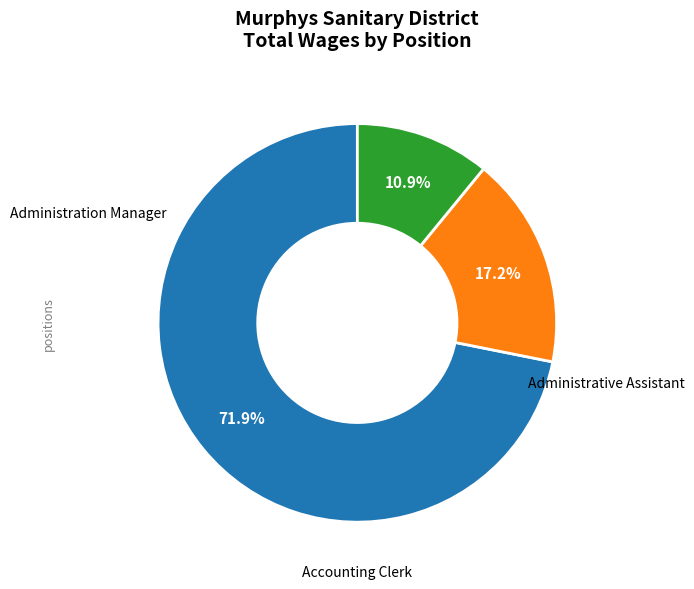

Count the number of slices in the pie.

3